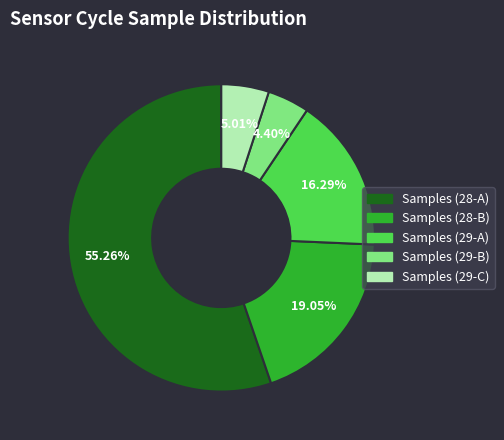

Is there any slice that represents more than half of the pie?

Yes